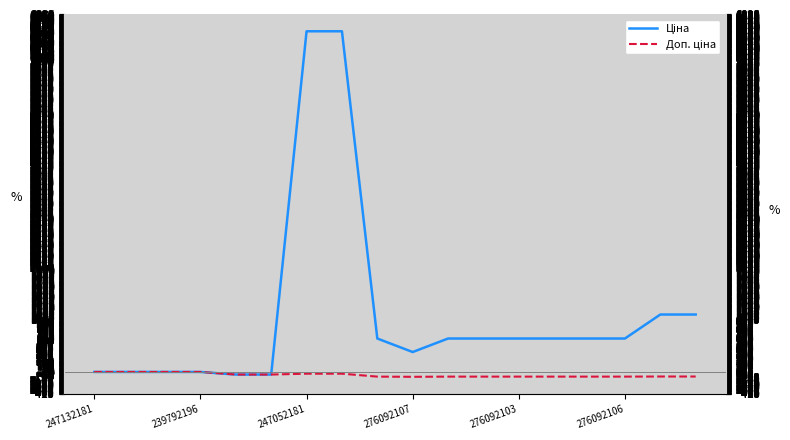

What are all the series names shown in the legend?

Ціна, Доп. ціна